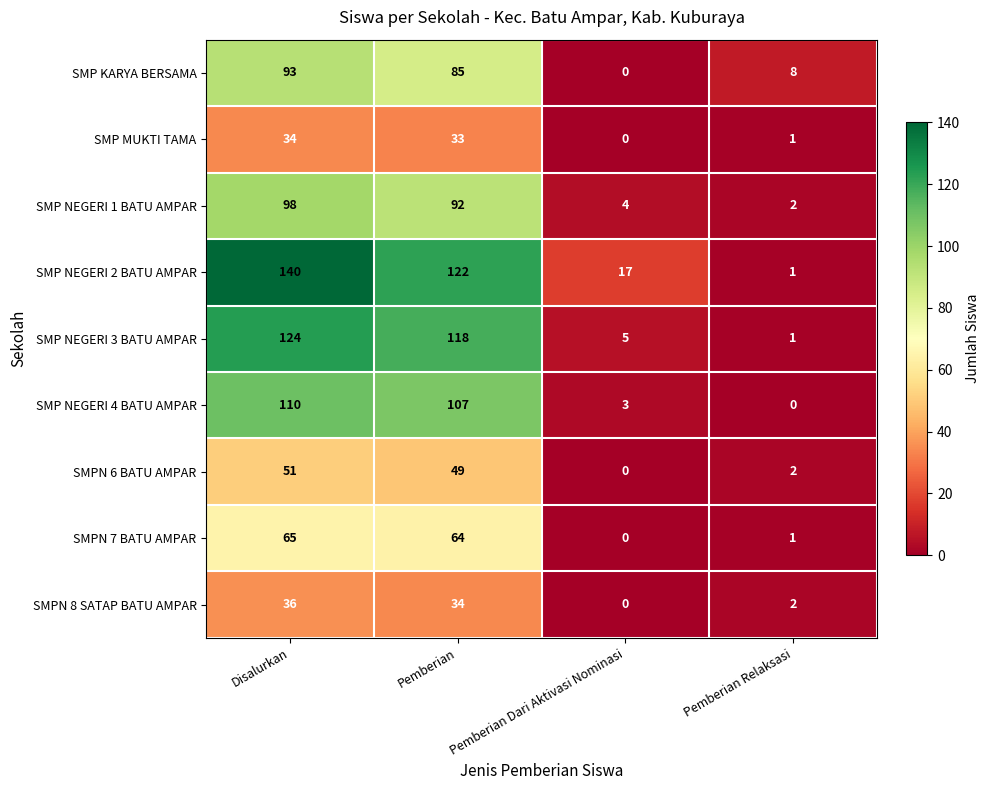

Rank the series by their maximum value, from lowest to highest.

SMP MUKTI TAMA, SMPN 8 SATAP BATU AMPAR, SMPN 6 BATU AMPAR, SMPN 7 BATU AMPAR, SMP KARYA BERSAMA, SMP NEGERI 1 BATU AMPAR, SMP NEGERI 4 BATU AMPAR, SMP NEGERI 3 BATU AMPAR, SMP NEGERI 2 BATU AMPAR